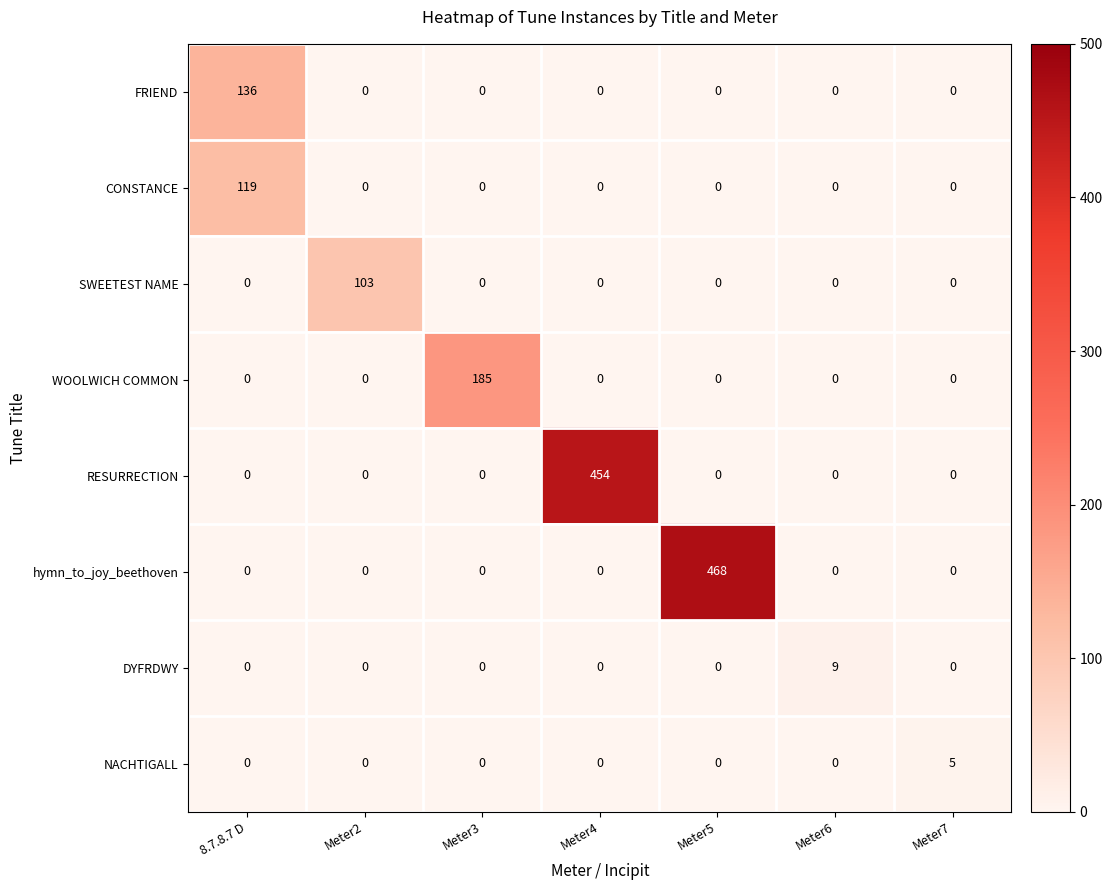

Rank the series by their maximum value, from highest to lowest.

hymn_to_joy_beethoven, RESURRECTION, WOOLWICH COMMON, FRIEND, CONSTANCE, SWEETEST NAME, DYFRDWY, NACHTIGALL